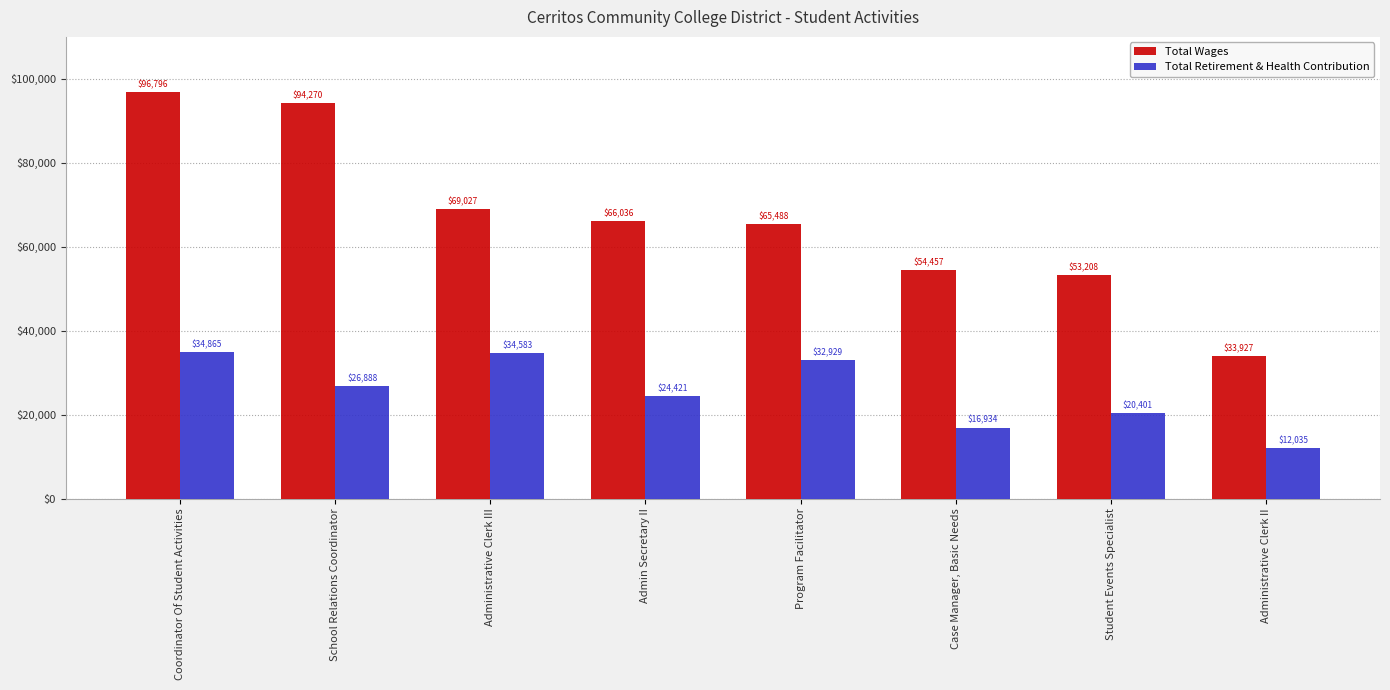

What is the sum of the Total Retirement & Health Contribution values at Administrative Clerk III and Case Manager, Basic Needs?

51517